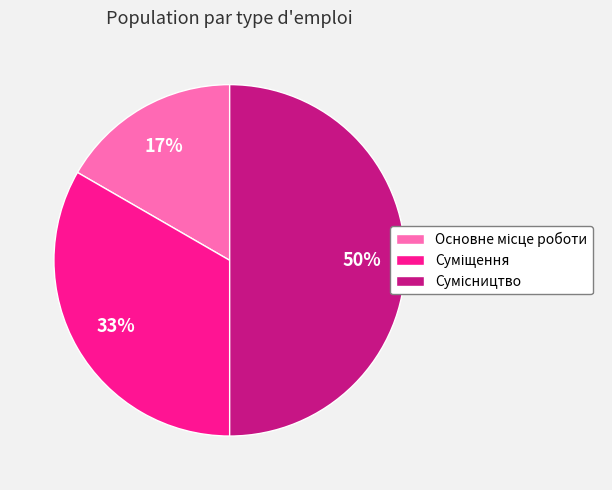

To the nearest percent, what is the difference between the largest and smallest slice percentages?

33%